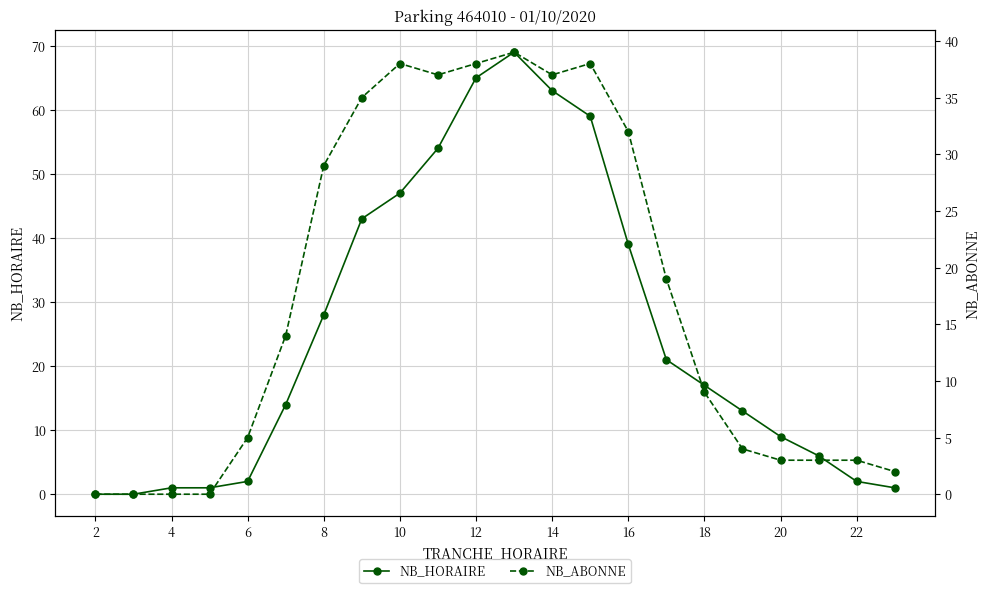

Is it true that NB_HORAIRE equals 2 at 22?

True